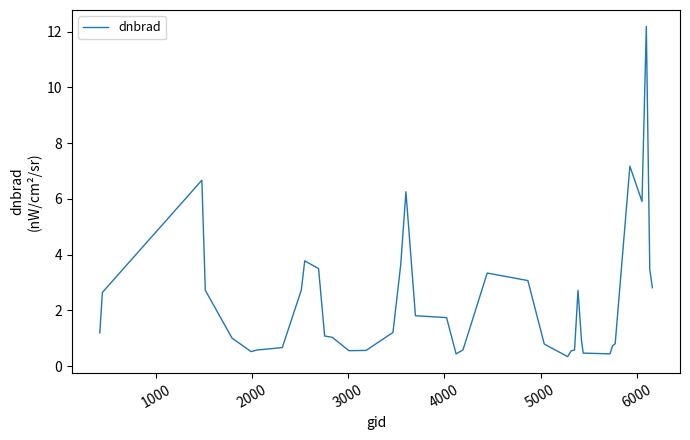

What is the smallest value displayed?

0.3